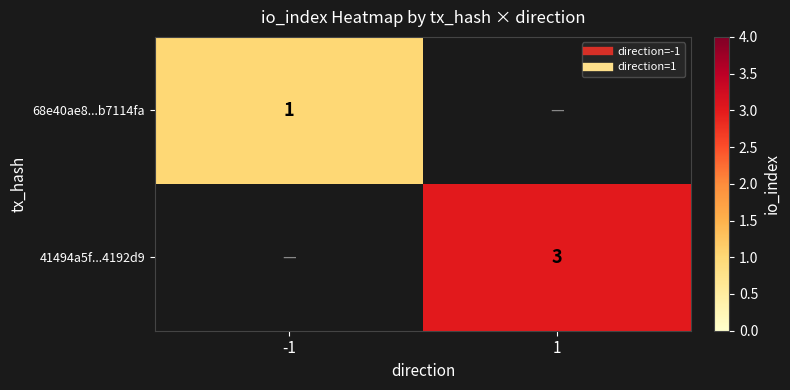

Which series has the widest spread of values?

41494a5f...4192d9